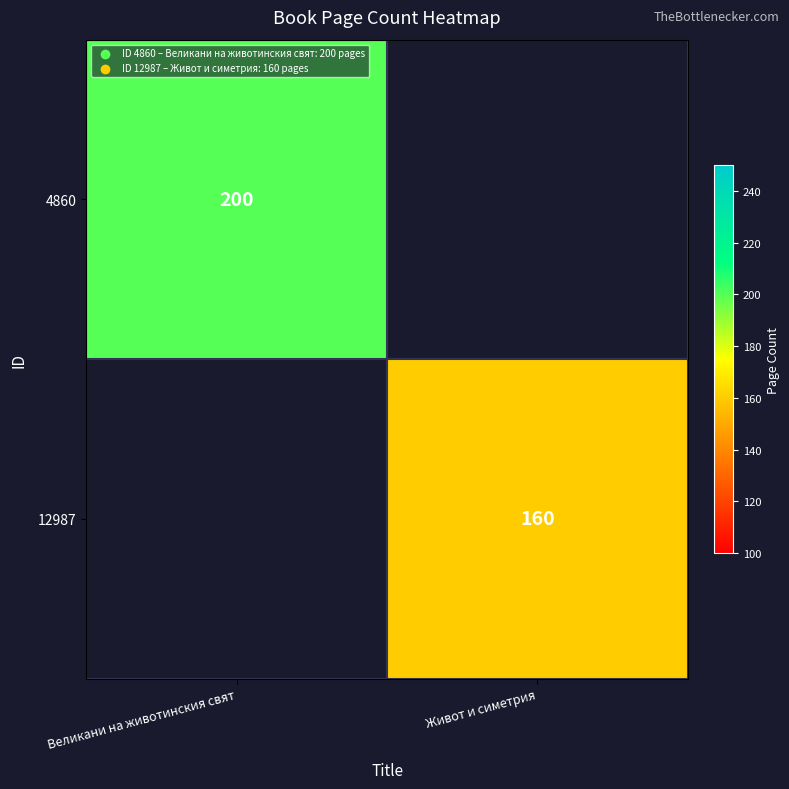

At which category does the chart reach its minimum across all series?

Живот и симетрия